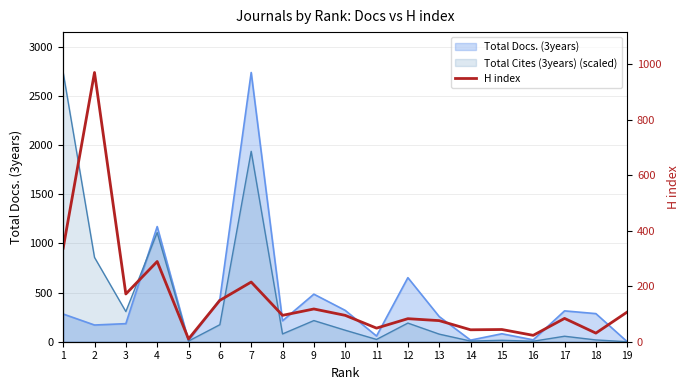

Where is the first local minimum?

3